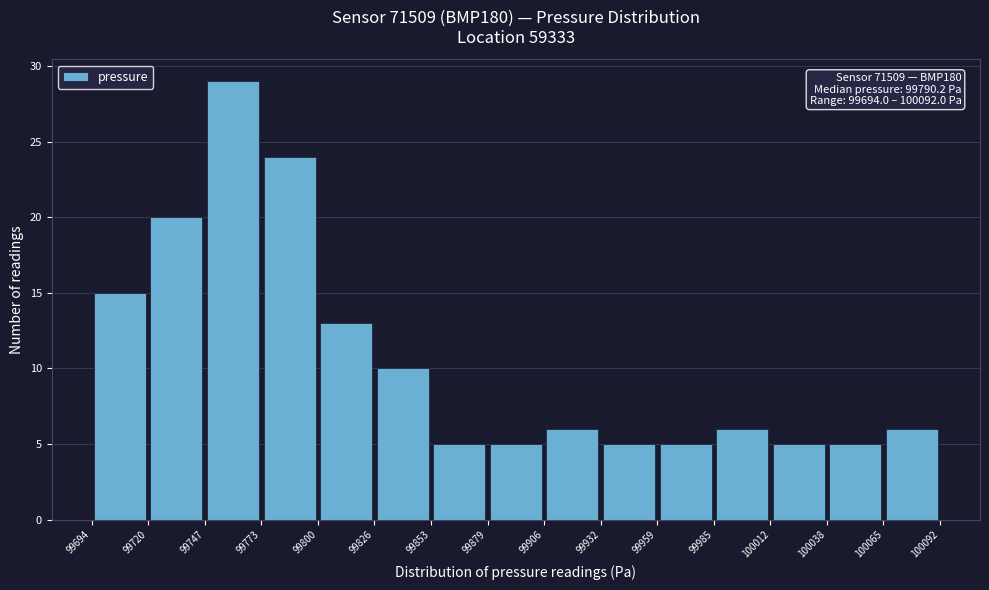

Which range on the x-axis has the tallest bar?

99747 to 99773